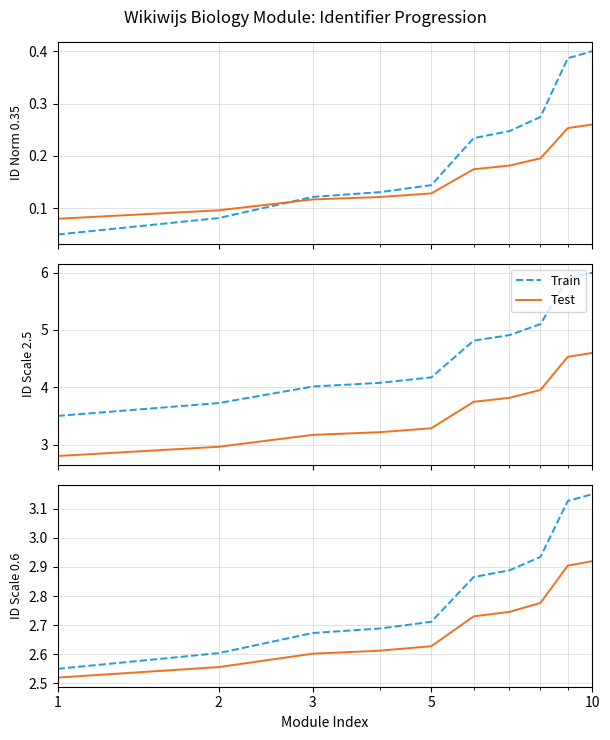

Which series has the largest range (max minus min)?

Train